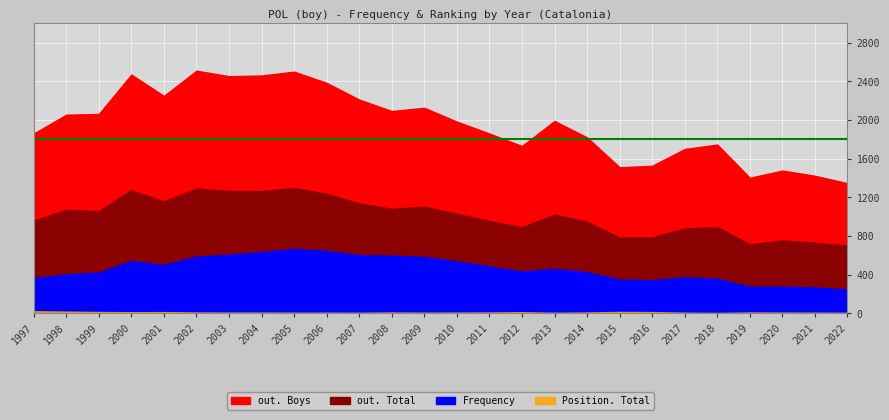

Reading right to left, what are all the values shown in this chart?

out. Boys: 2022=1346	2021=1423	2020=1477	2019=1402	2018=1746	2017=1700	2016=1526	2015=1511	2014=1820	2013=1990	2012=1731	2011=1860	2010=1983	2009=2126	2008=2093	2007=2211	2006=2384	2005=2500	2004=2460	2003=2453	2002=2510	2001=2249	2000=2470	1999=2062	1998=2055	1997=1860
out. Total: 2022=700	2021=730	2020=755	2019=714	2018=891	2017=879	2016=784	2015=784	2014=946	2013=1022	2012=891	2011=955	2010=1029	2009=1104	2008=1081	2007=1137	2006=1235	2005=1297	2004=1265	2003=1265	2002=1292	2001=1158	2000=1274	1999=1058	1998=1070	1997=961
Frequency: 2022=248	2021=267	2020=275	2019=275	2018=358	2017=372	2016=343	2015=348	2014=426	2013=461	2012=432	2011=485	2010=537	2009=583	2008=597	2007=601	2006=646	2005=666	2004=634	2003=606	2002=587	2001=501	2000=541	1999=422	1998=403	1997=364
Position. Total: 2022=6	2021=7	2020=8	2019=9	2018=4	2017=7	2016=13	2015=15	2014=9	2013=6	2012=12	2011=9	2010=8	2009=7	2008=9	2007=6	2006=7	2005=7	2004=8	2003=8	2002=9	2001=13	2000=12	1999=14	1998=18	1997=22